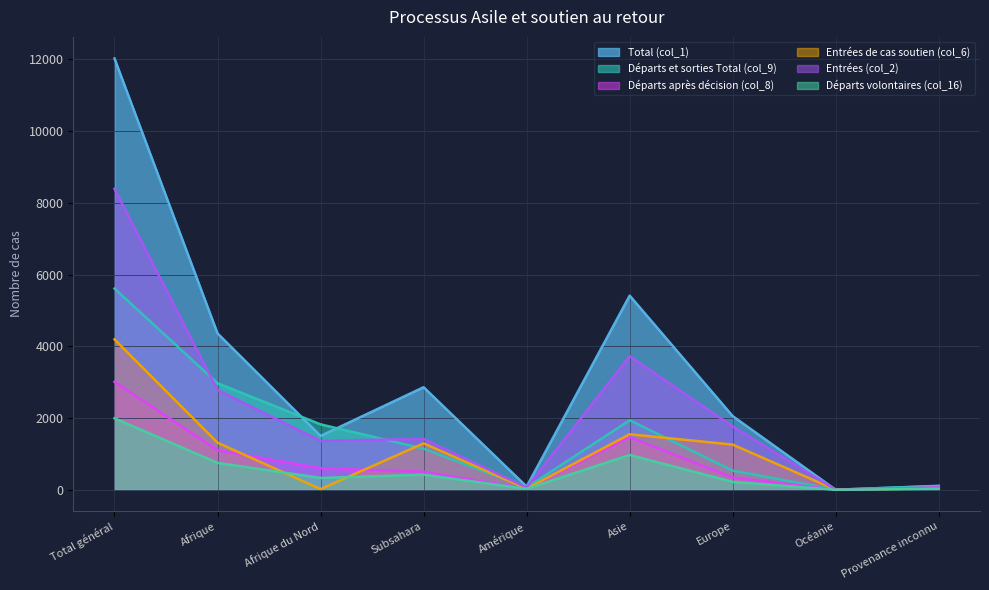

What is the maximum value shown in the chart?

12025